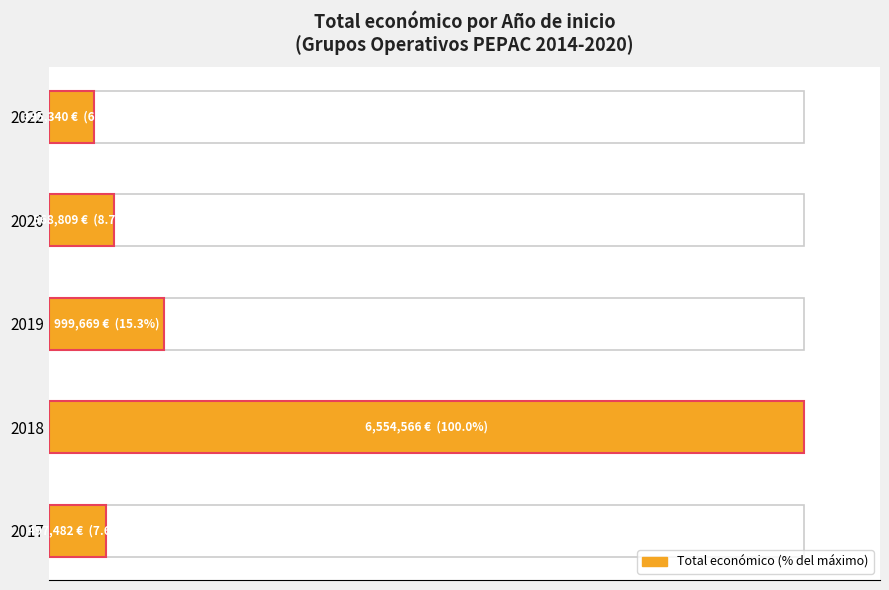

Does the chart contain any negative values?

No